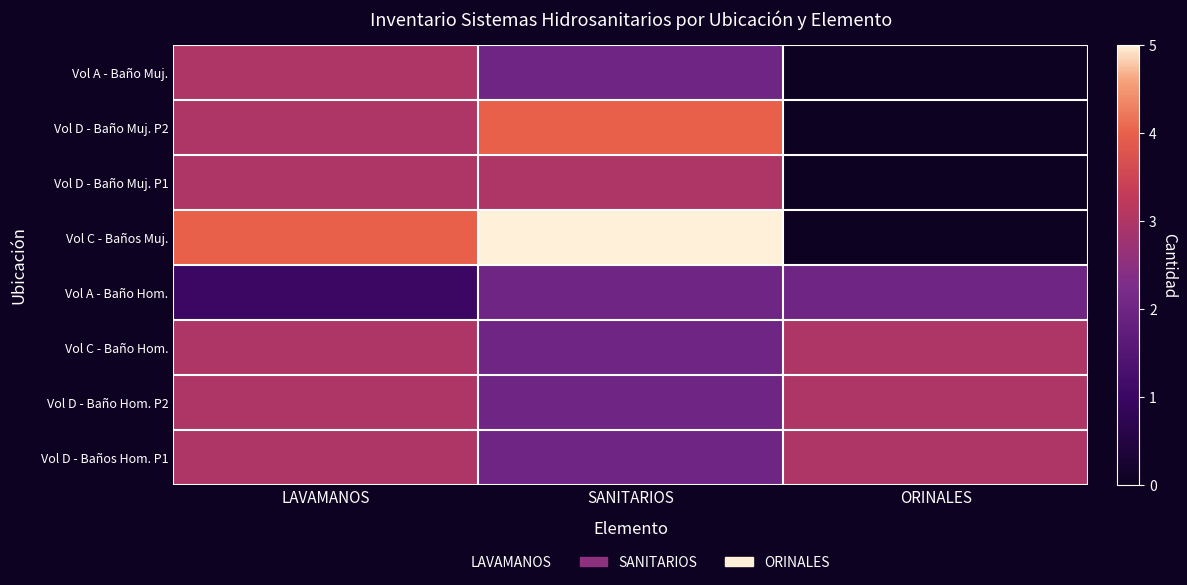

Reading right to left, transcribe all the data shown in this chart.

Vol A - Baño Muj.: ORINALES=0	SANITARIOS=2	LAVAMANOS=3
Vol D - Baño Muj. P2: ORINALES=0	SANITARIOS=4	LAVAMANOS=3
Vol D - Baño Muj. P1: ORINALES=0	SANITARIOS=3	LAVAMANOS=3
Vol C - Baños Muj.: ORINALES=0	SANITARIOS=5	LAVAMANOS=4
Vol A - Baño Hom.: ORINALES=2	SANITARIOS=2	LAVAMANOS=1
Vol C - Baño Hom.: ORINALES=3	SANITARIOS=2	LAVAMANOS=3
Vol D - Baño Hom. P2: ORINALES=3	SANITARIOS=2	LAVAMANOS=3
Vol D - Baños Hom. P1: ORINALES=3	SANITARIOS=2	LAVAMANOS=3